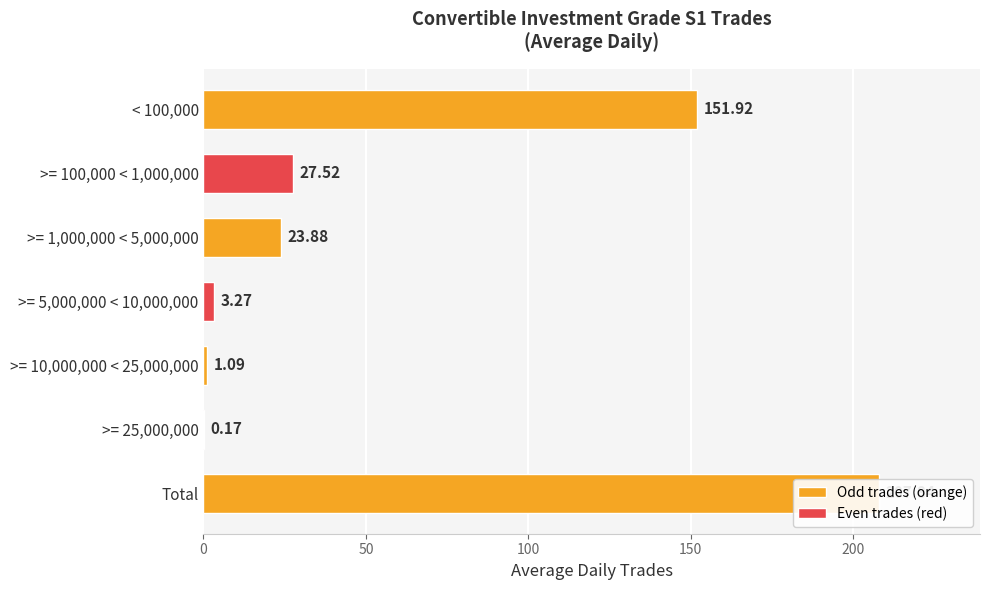

The value at Total is 116.1. True or false?

False